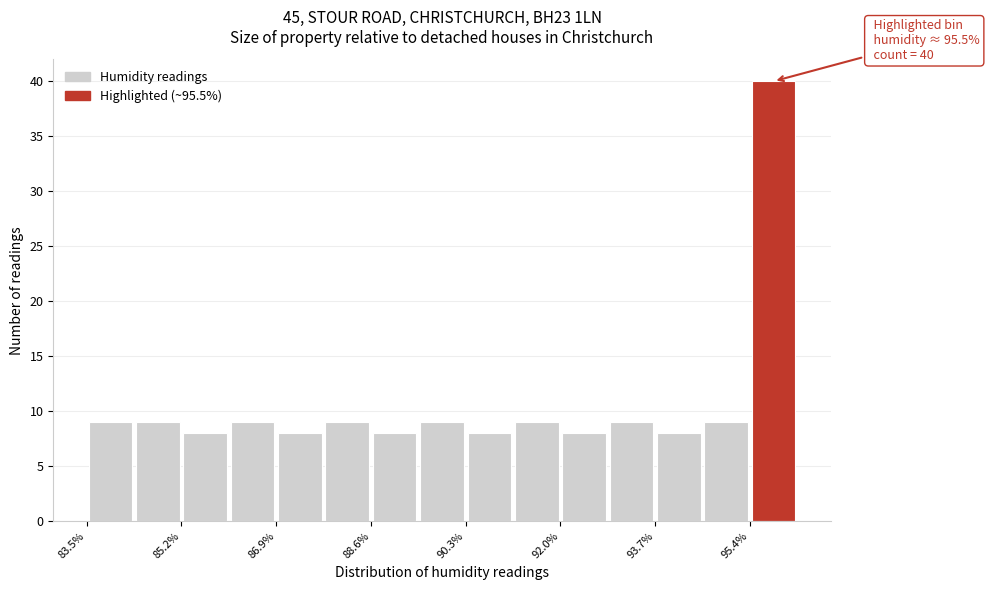

Which range on the x-axis has the tallest bar?

95.4 to 96.4